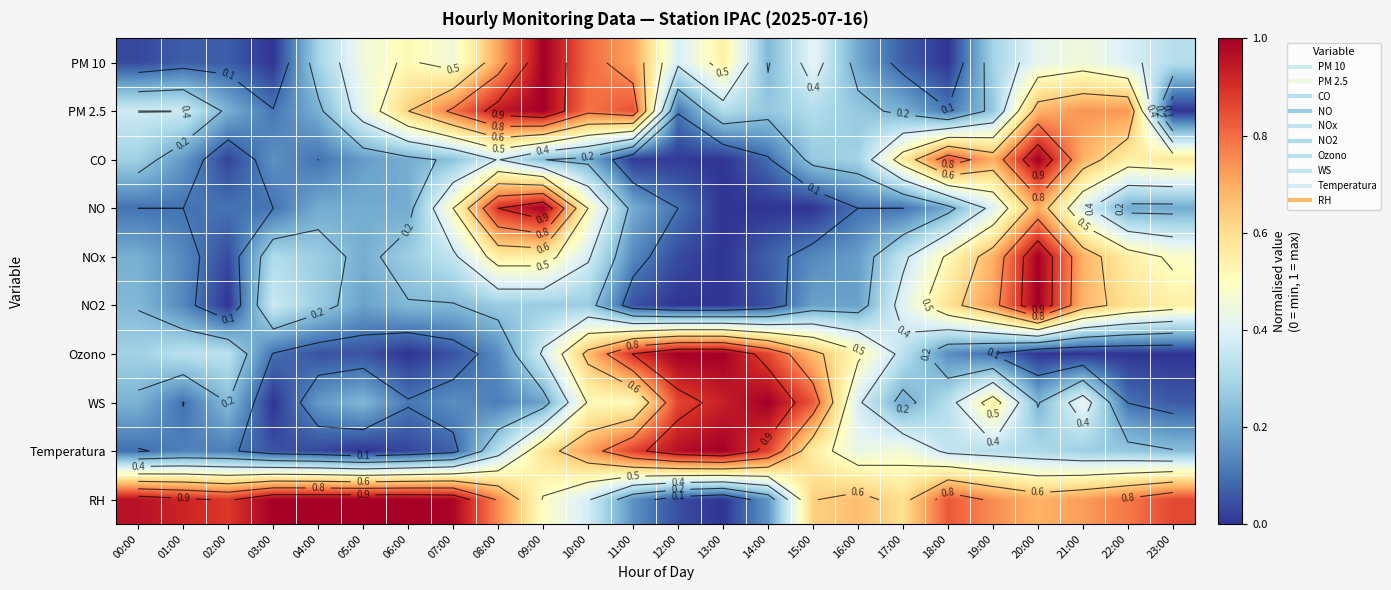

What is the sum of all PM 2.5 values?

10.7